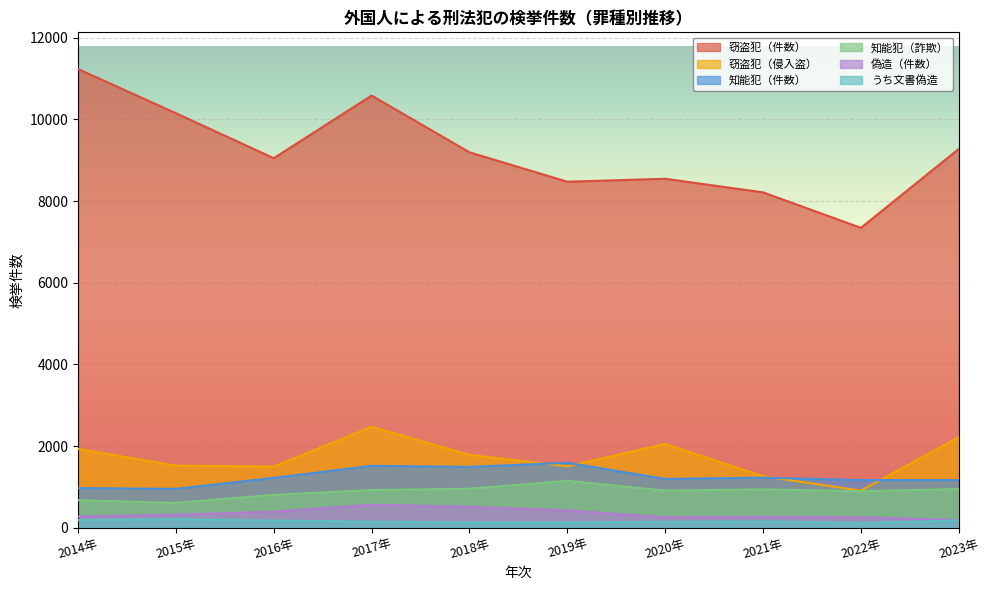

At which category does 窃盗犯（侵入盗） reach its first local peak?

2017年